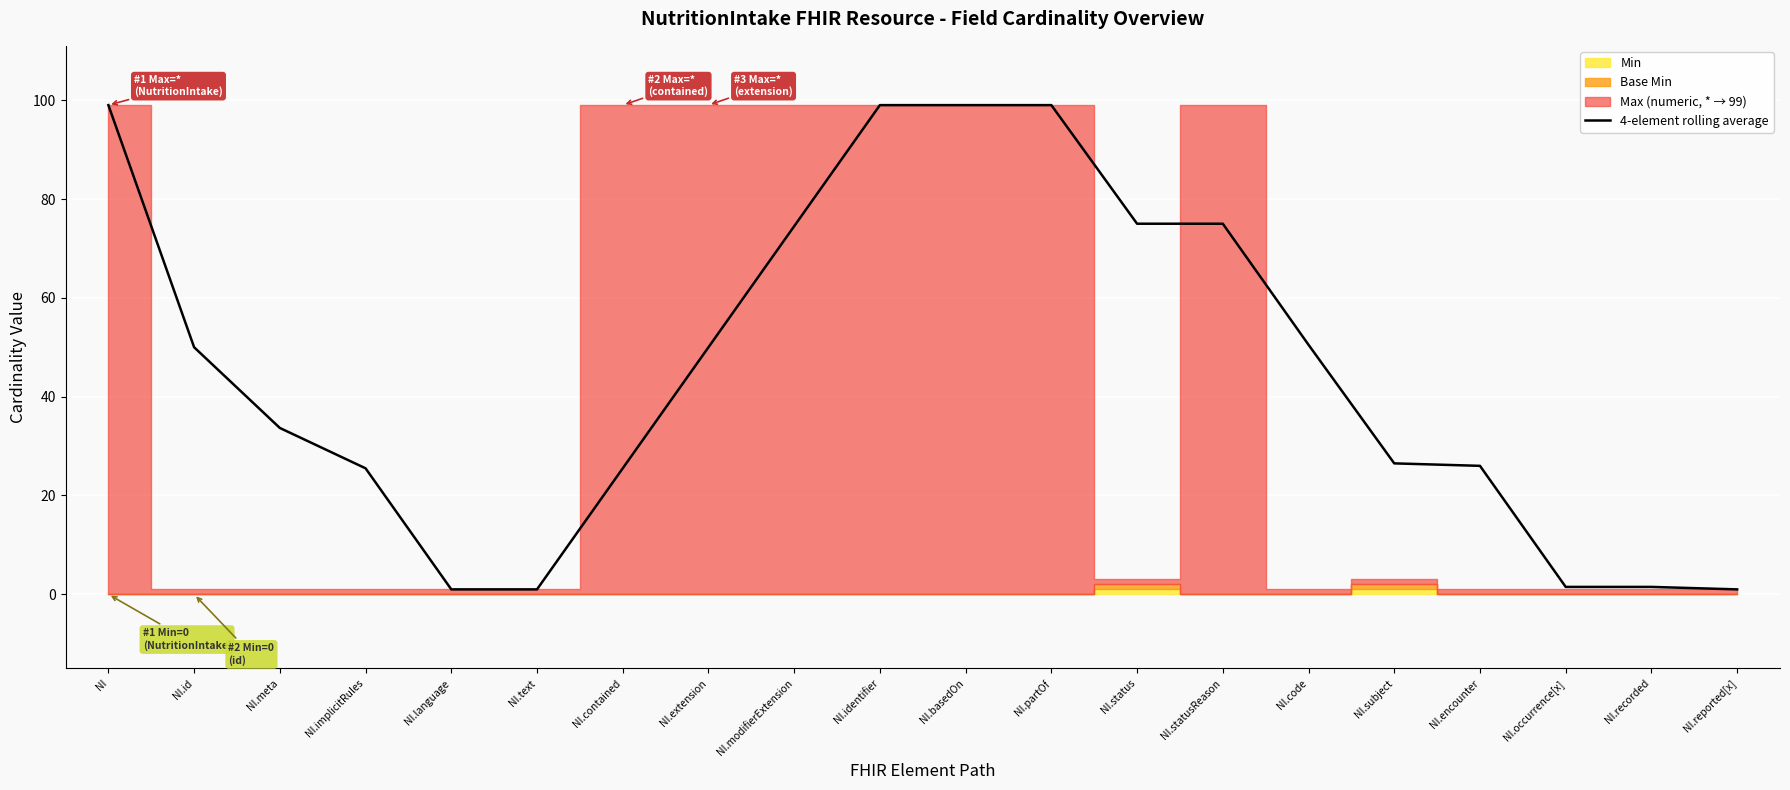

At which label does the data first exceed 50?

NI